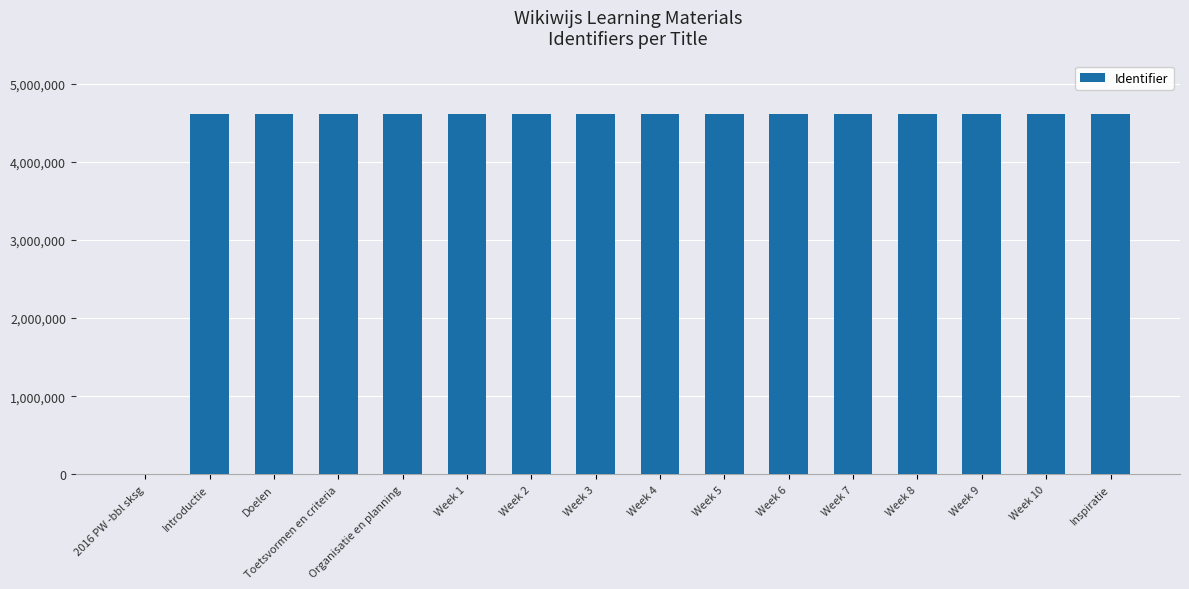

Between 2016 PW -bbl sksg and Week 9, which is larger?

Week 9